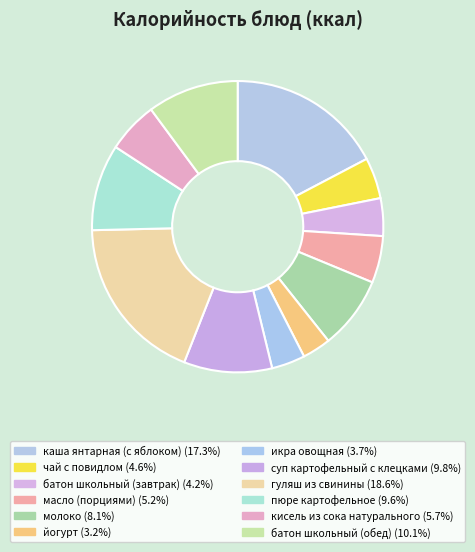

The батон школьный (завтрак) slice represents 9% of the pie. True or false?

False